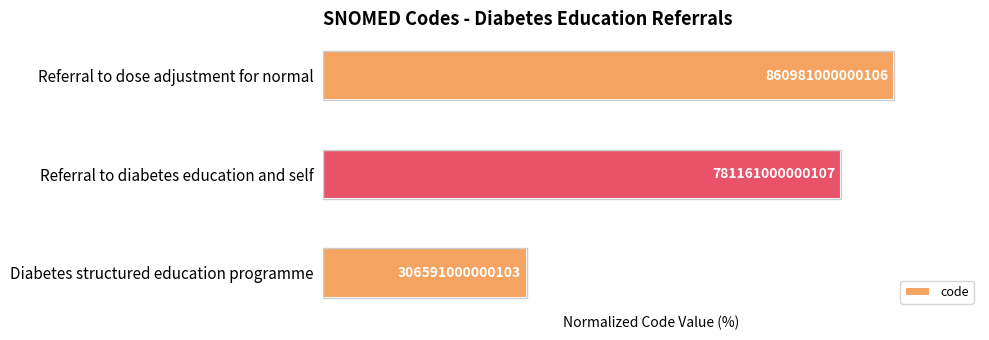

What is the sum of all values?

226.3